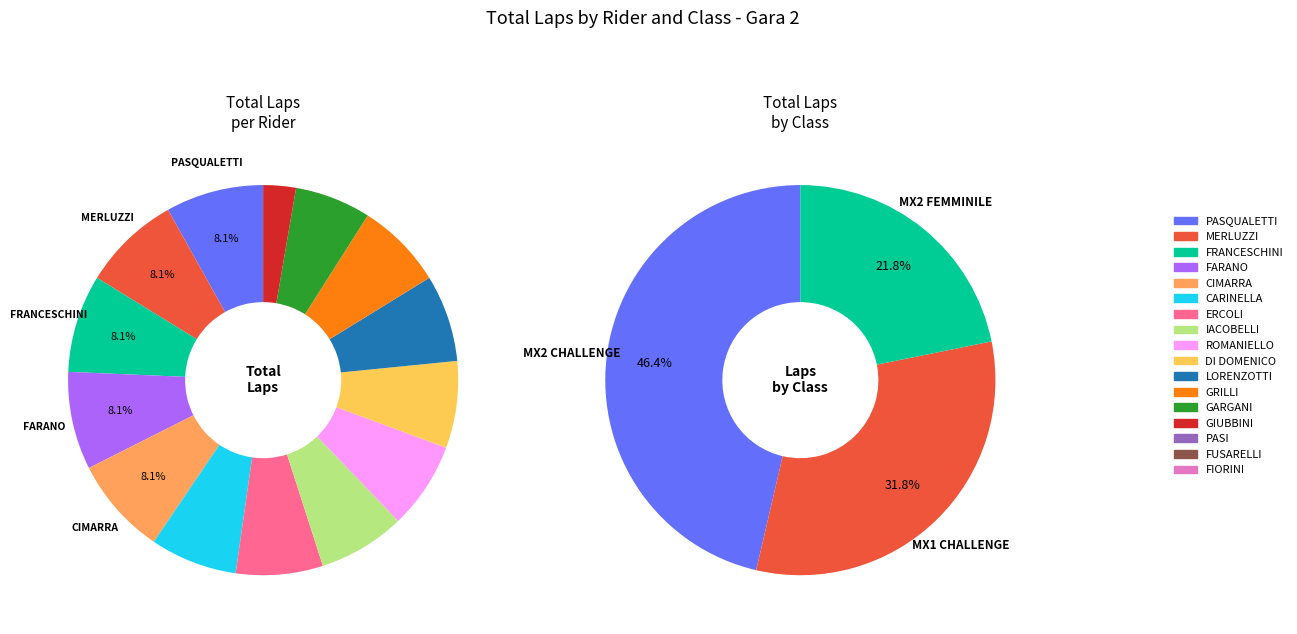

What is the change in value from MX2 FEMMINILE (GRILLI) to MX2 CHALLENGE (FIORINI)?

-8